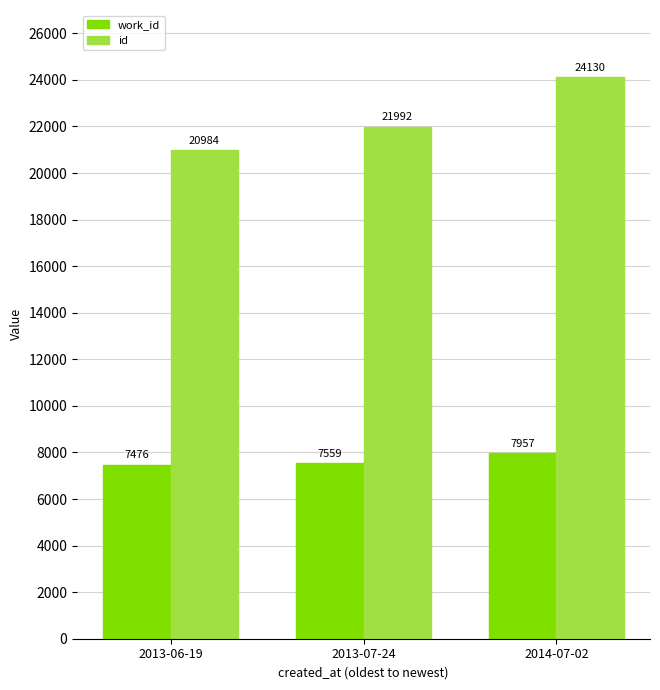

Between 2013-06-19 and 2014-07-02, which series saw the biggest shift?

id